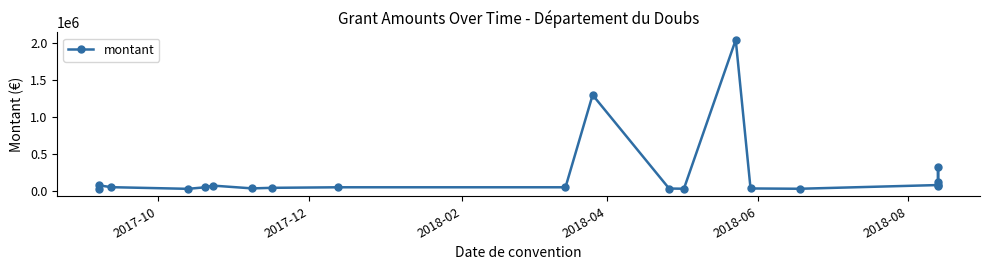

True or false: there are more than 0 points higher than both neighbors.

True